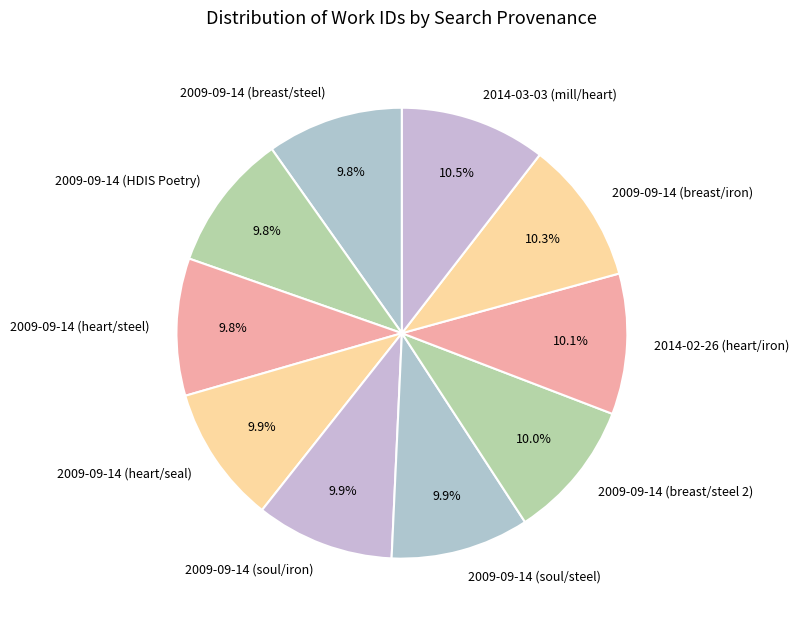

Approximately how many times larger is the value at 2009-09-14 (heart/steel) compared to 2009-09-14 (breast/iron)?

1.0